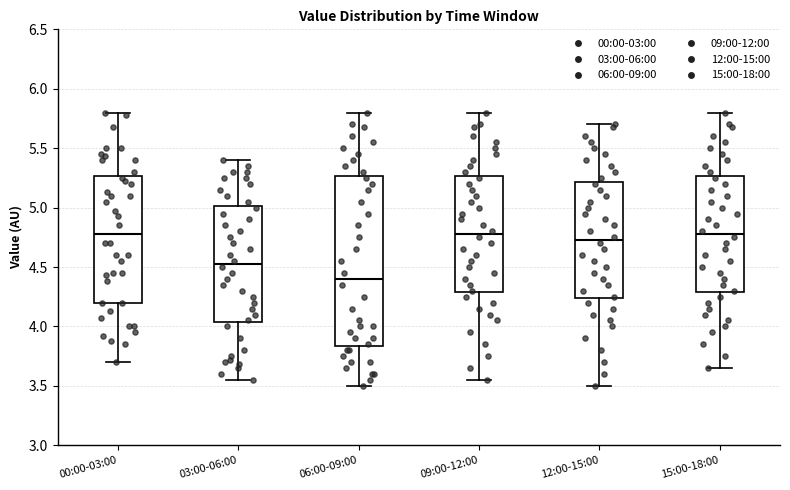

Comparing the boxes themselves (not the whiskers), which one is the tallest?

06:00-09:00